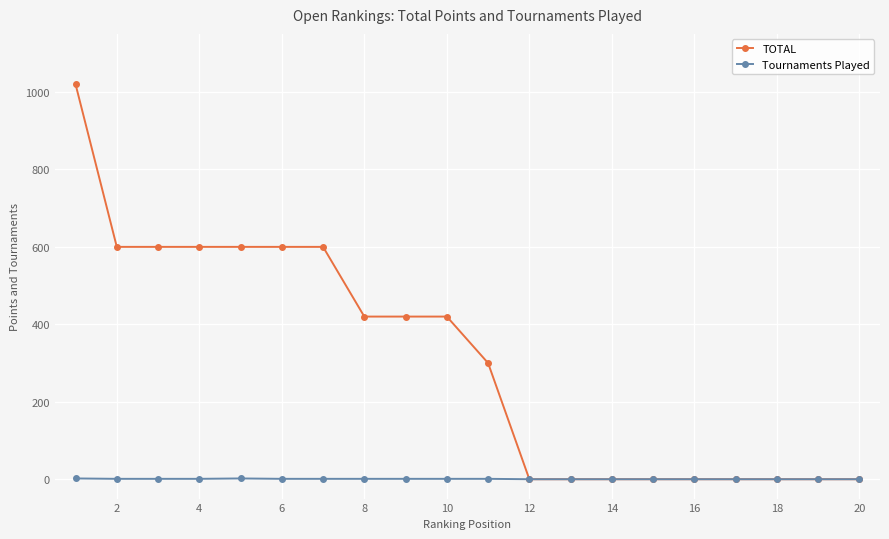

Which series has the widest spread of values?

TOTAL